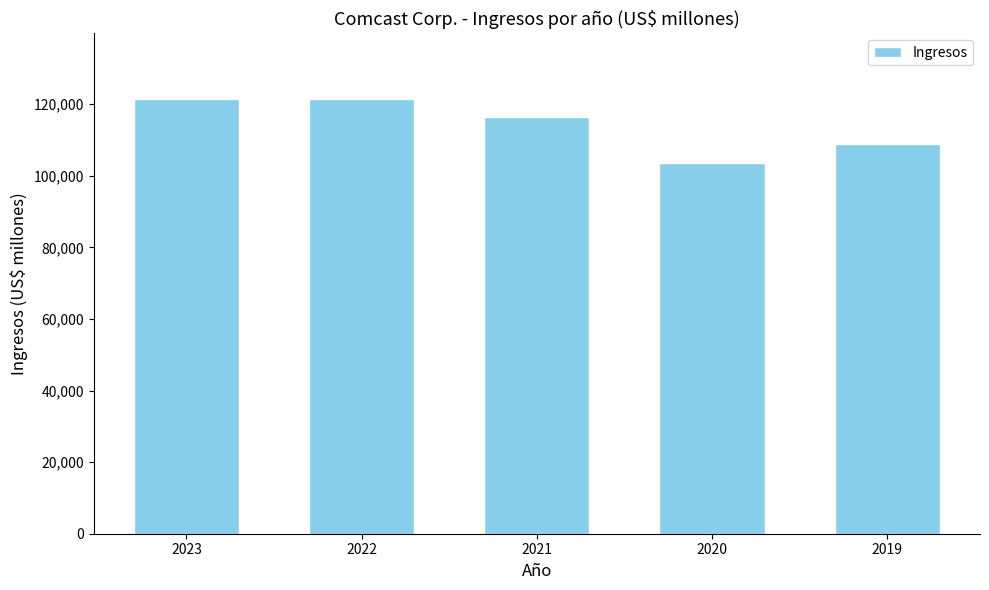

What is the minimum value shown in the chart?

103564